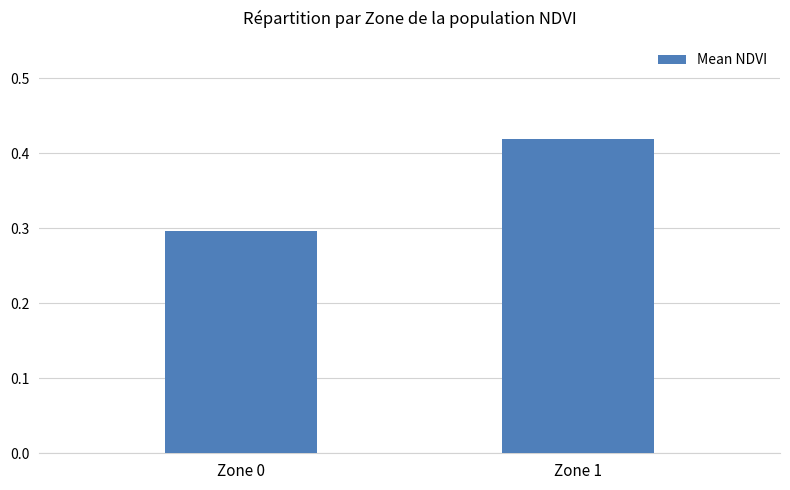

What is the sum of all values?

0.7